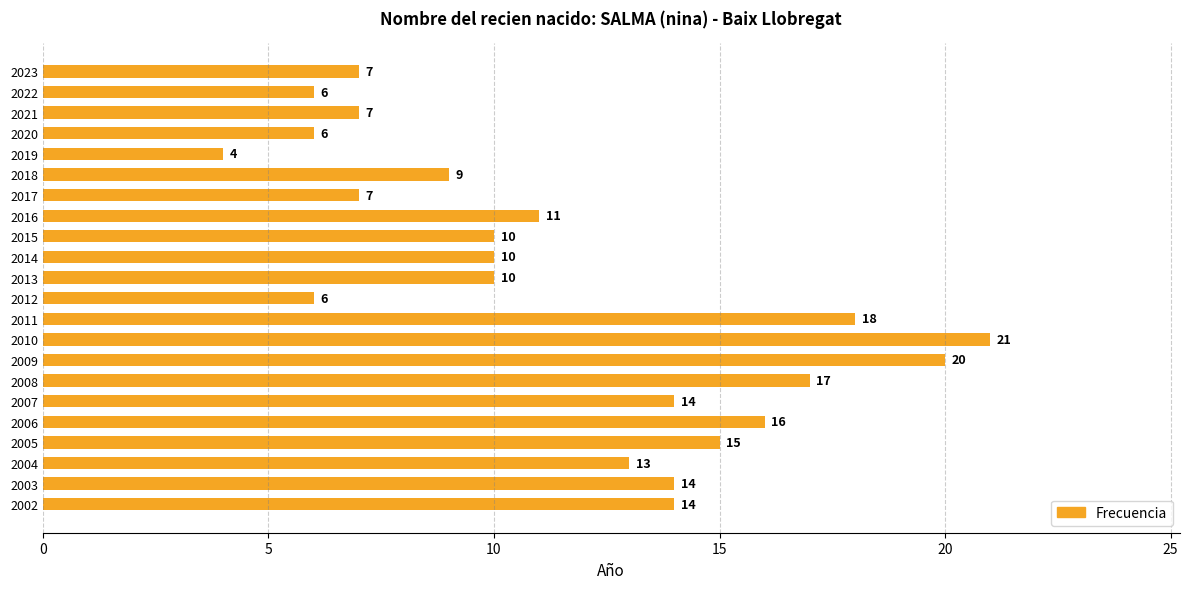

True or false: the data shows 10 at 2014.

True